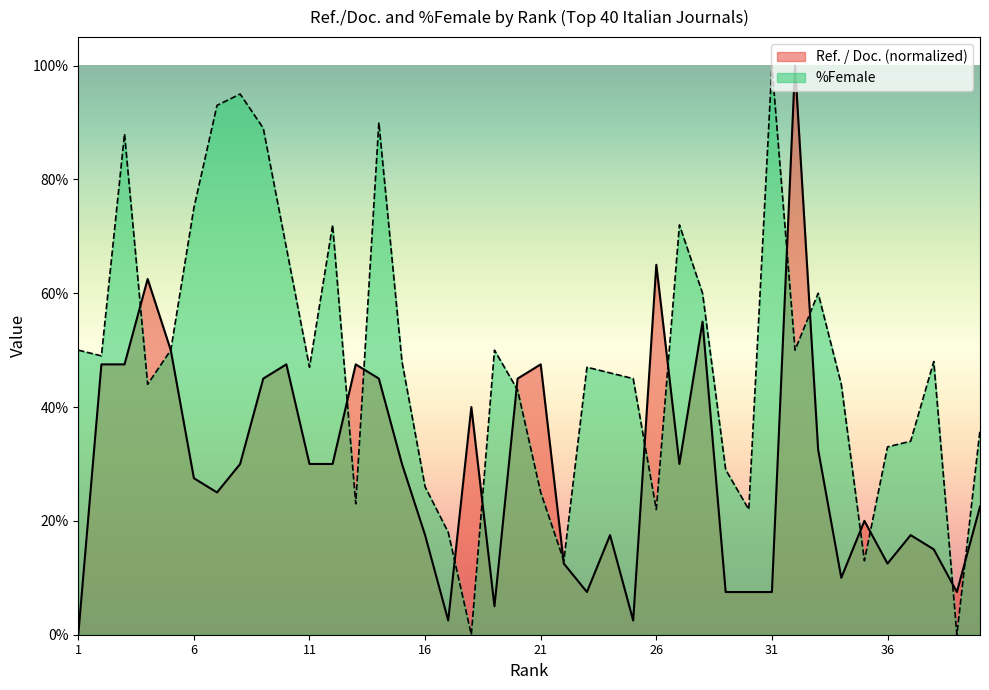

At which label does %Female first exceed 47?

1